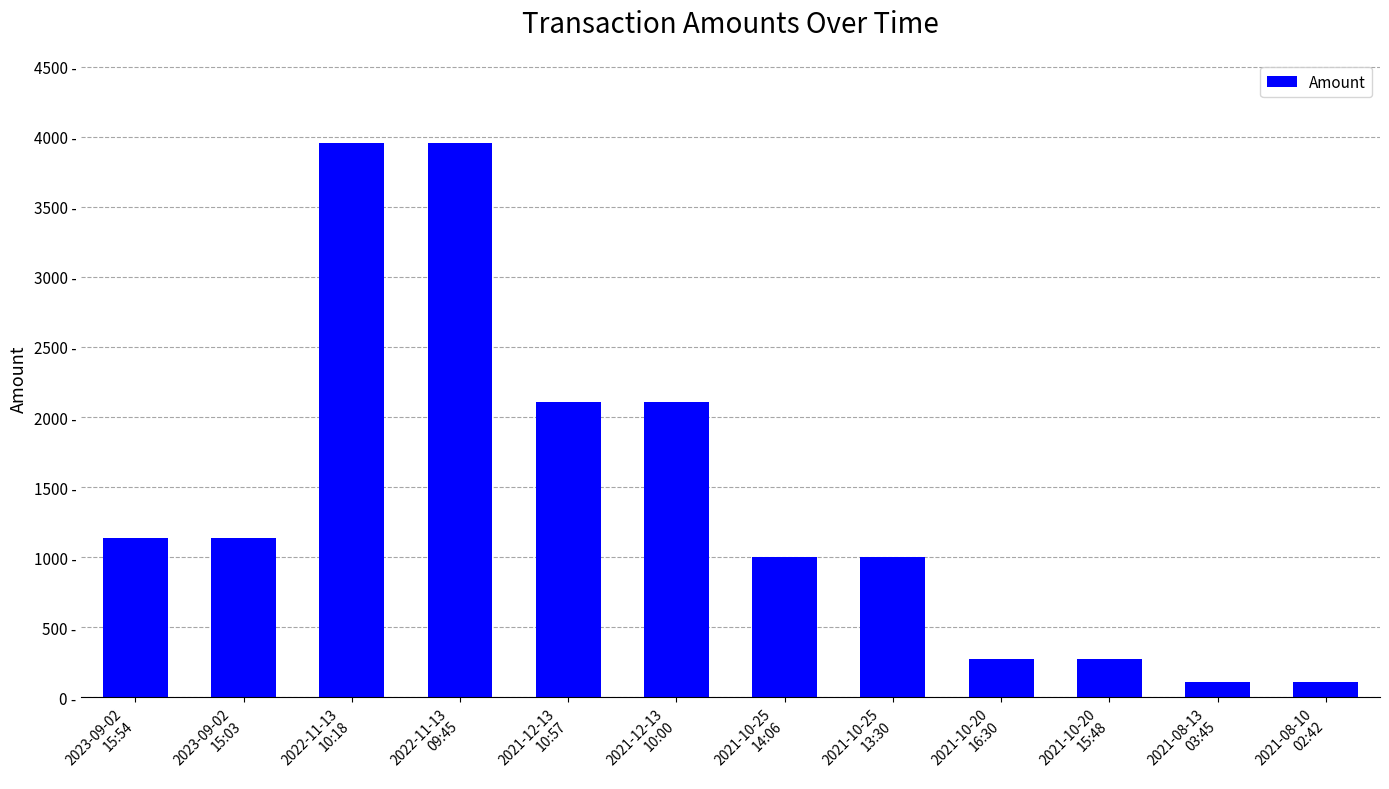

What is the value of the 10th bar from the left?

275.0